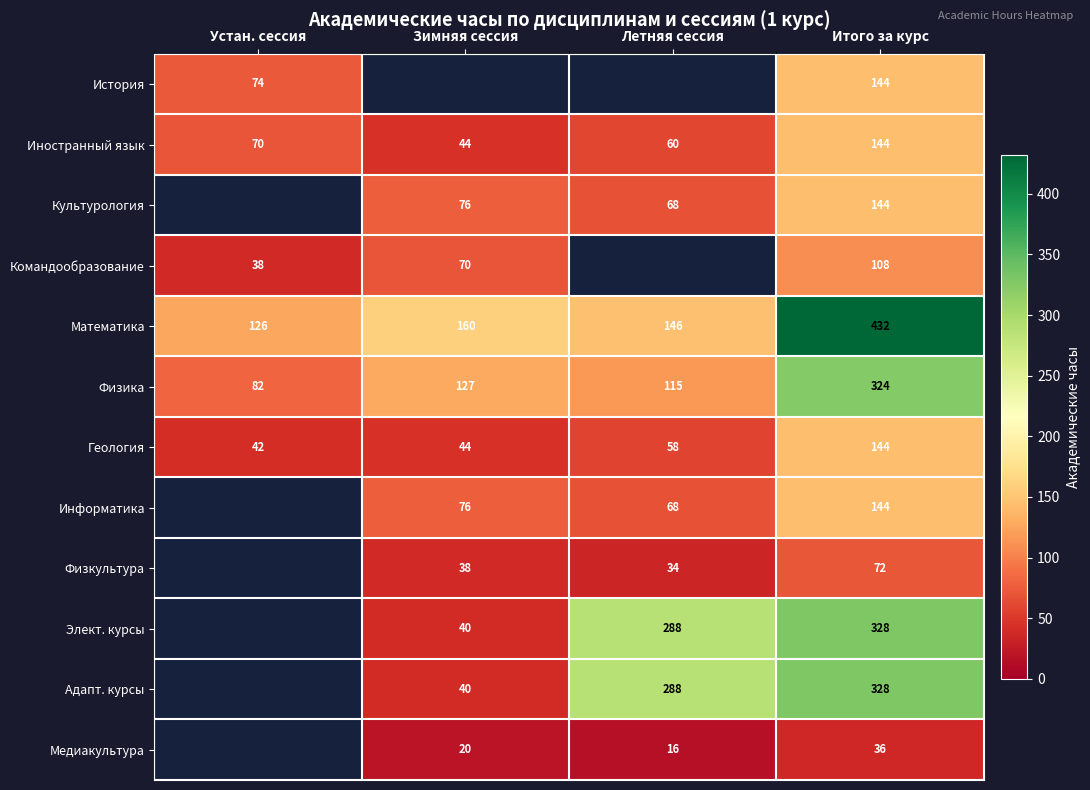

The Физика series shows 143.3 at Итого за курс. True or false?

False